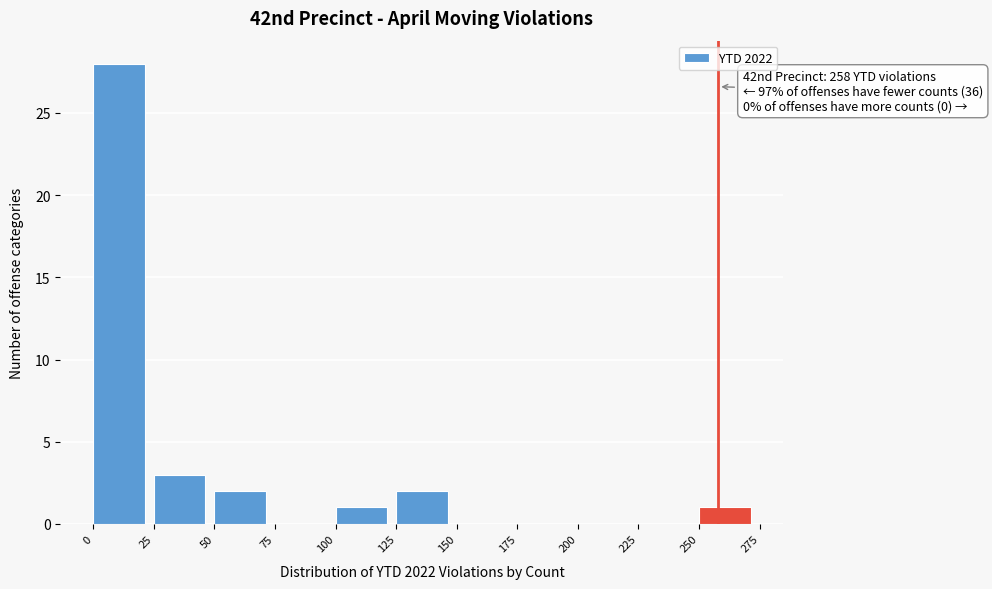

Over which range of the x-axis is the bar tallest?

0 to 25